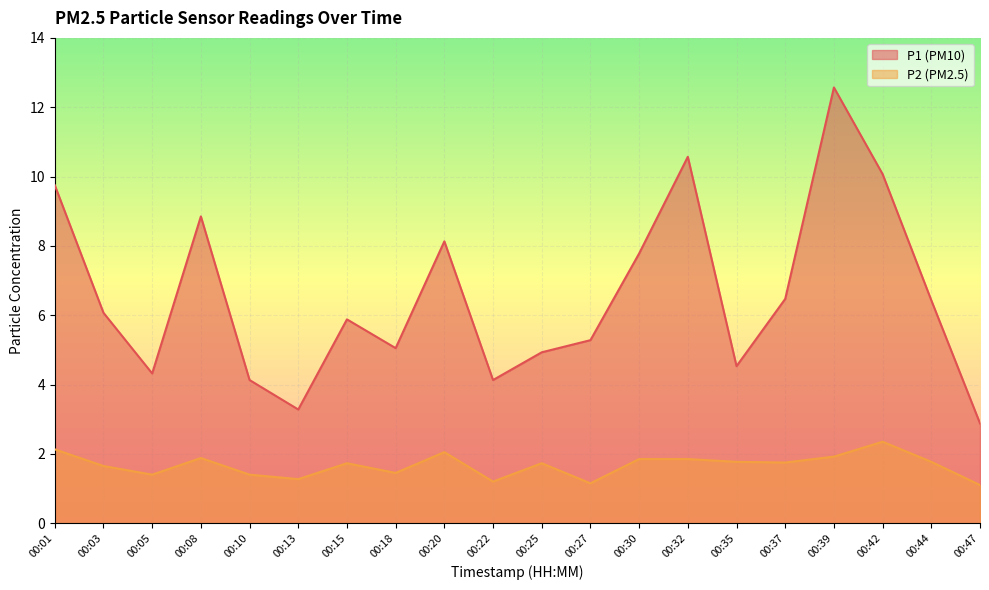

How many values in the P1 series are below 6?

10